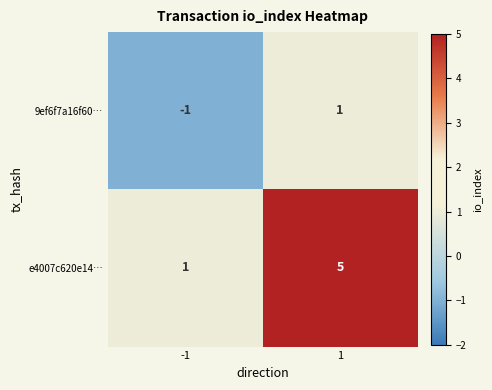

How many data points does each series have?

2